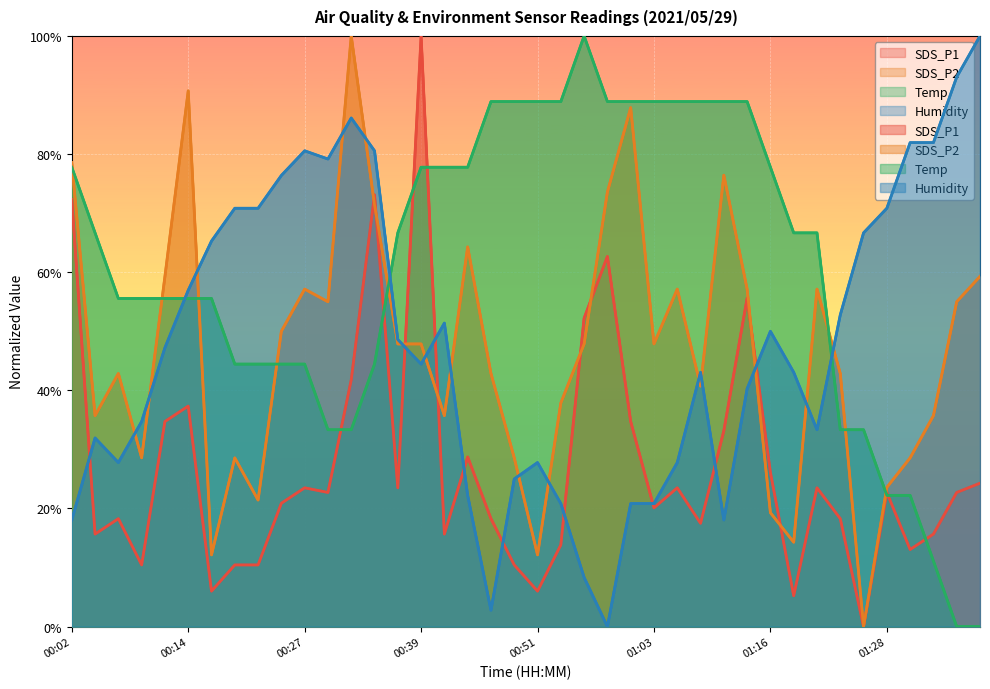

True or false: SDS_P2 has more than 0 points higher than both neighbors.

True